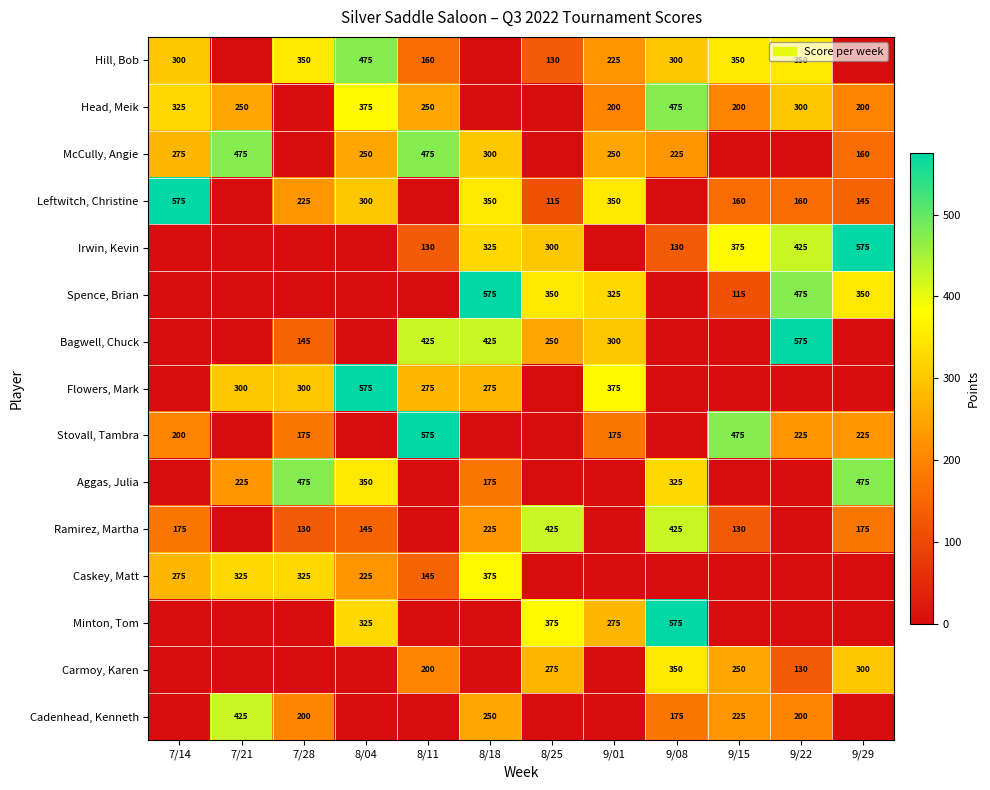

True or false: Ramirez, Martha has a value of 180 at 9/15.

False